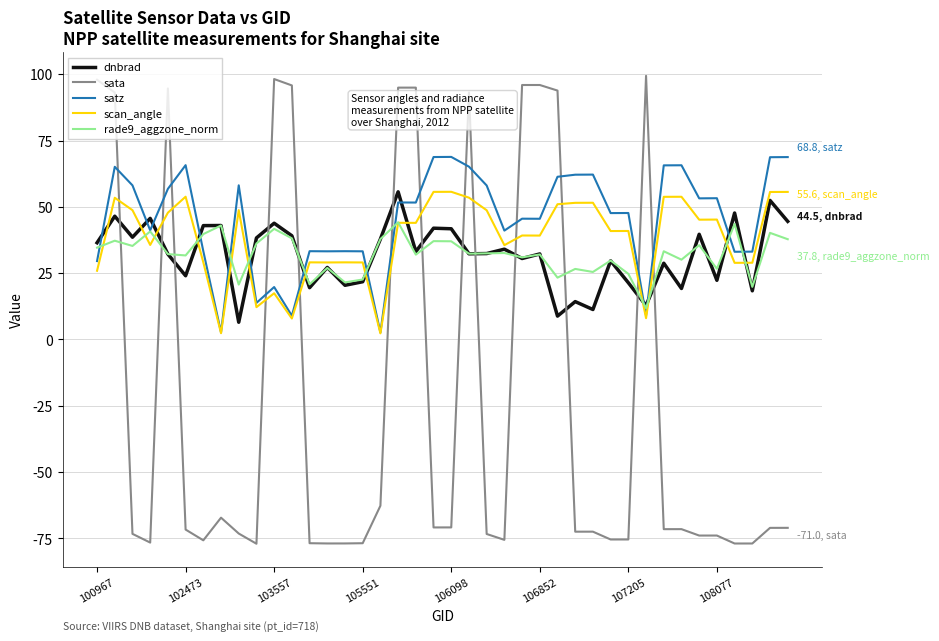

What is the highest value of the rade9_aggzone_norm series?

44.2